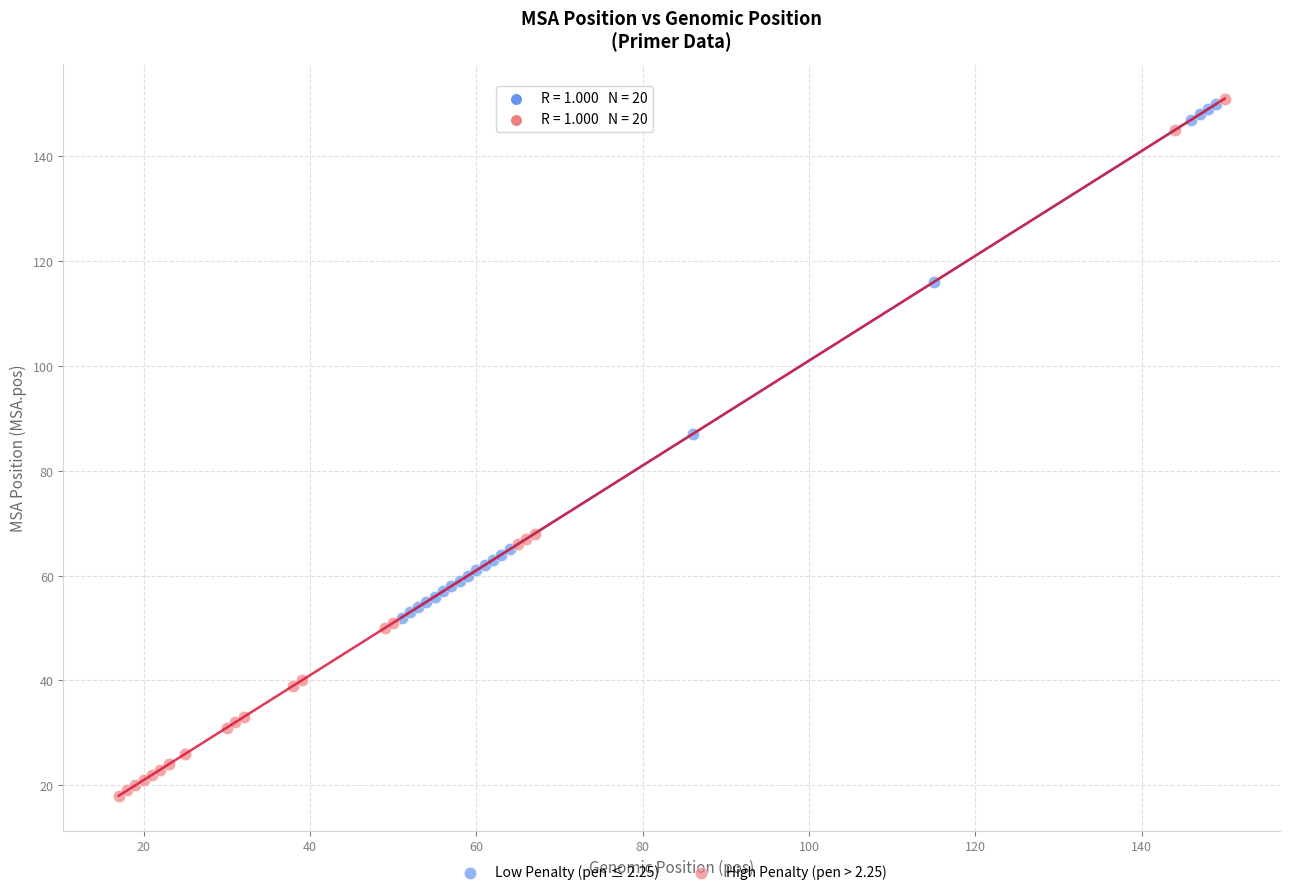

Which series has the largest Y range (max minus min)?

High Penalty (pen > 2.25)